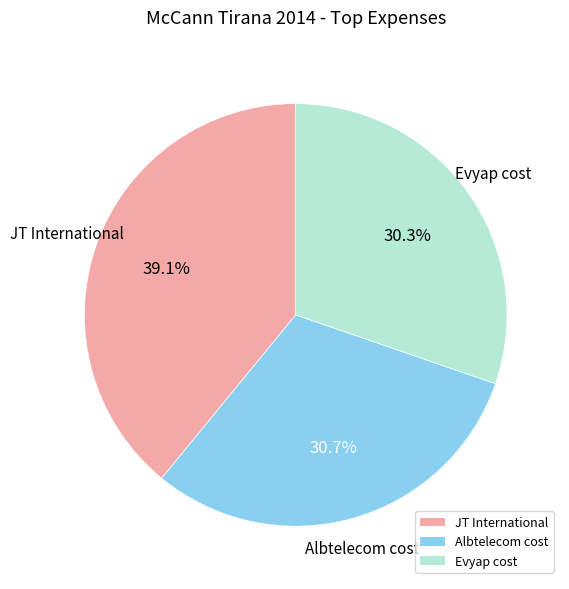

What portion of the pie excludes Albtelecom cost?

69.3%